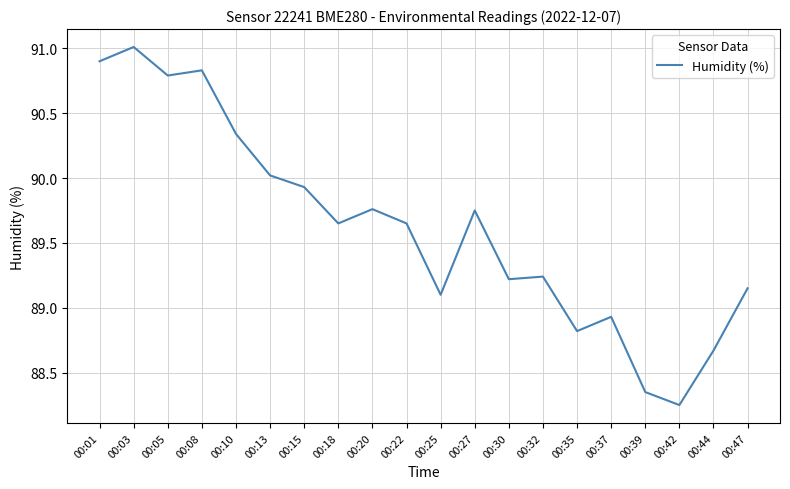

Which has a higher value, 00:05 or 00:27?

00:05